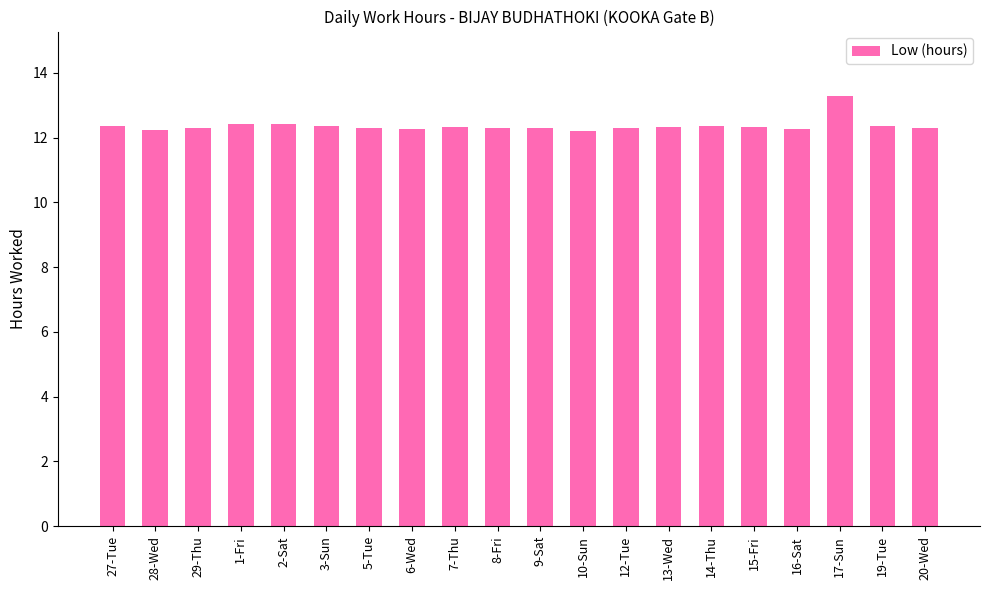

What is the label of the 16th bar from the right?

2-Sat